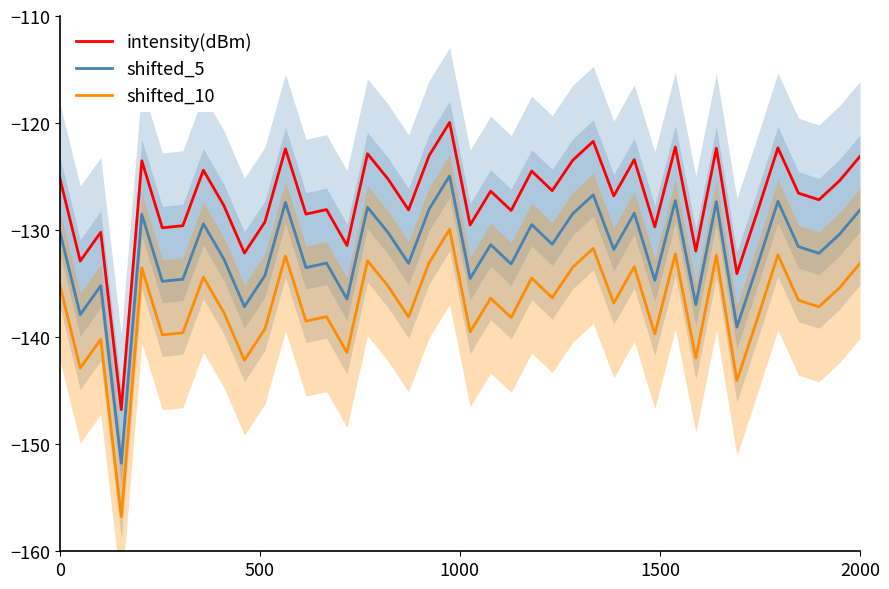

Rank the series by their average value, from highest to lowest.

intensity(dBm), shifted_5, shifted_10